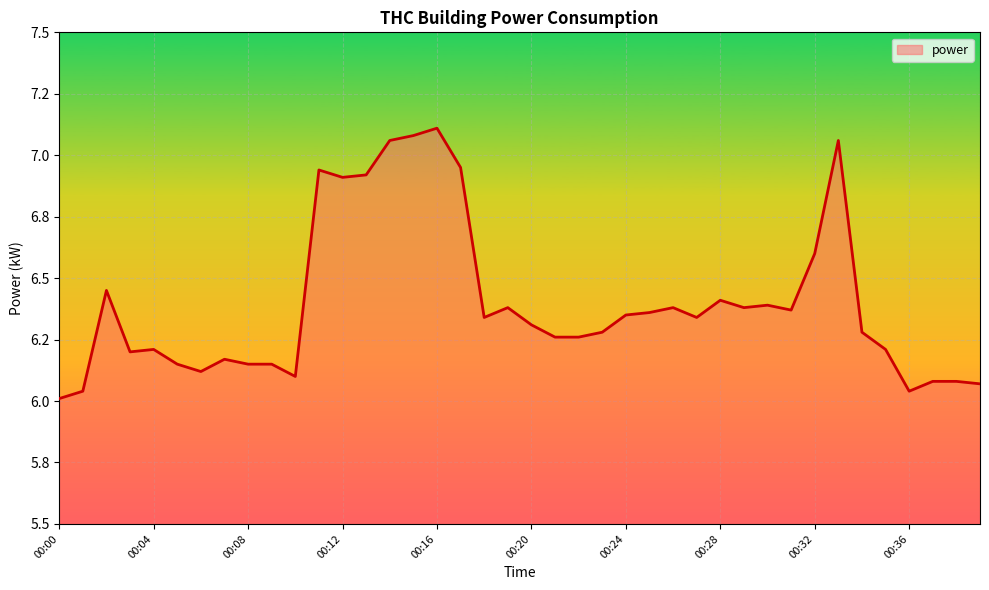

Is this an area chart (filled region under the line)?

Yes